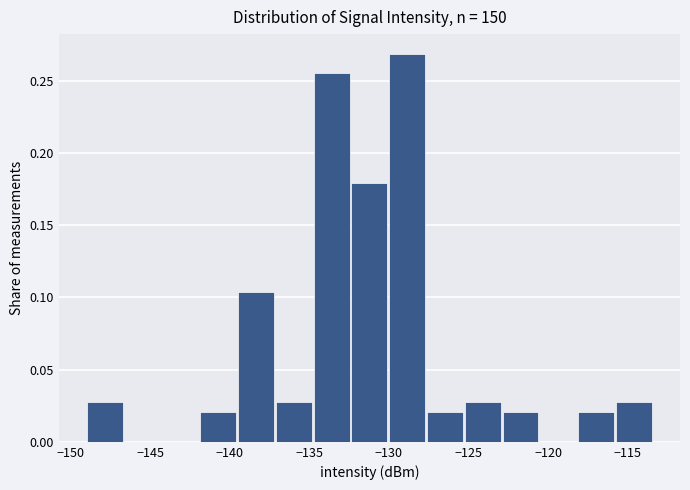

Over which range of the x-axis is the bar tallest?

-130.0 to -127.5